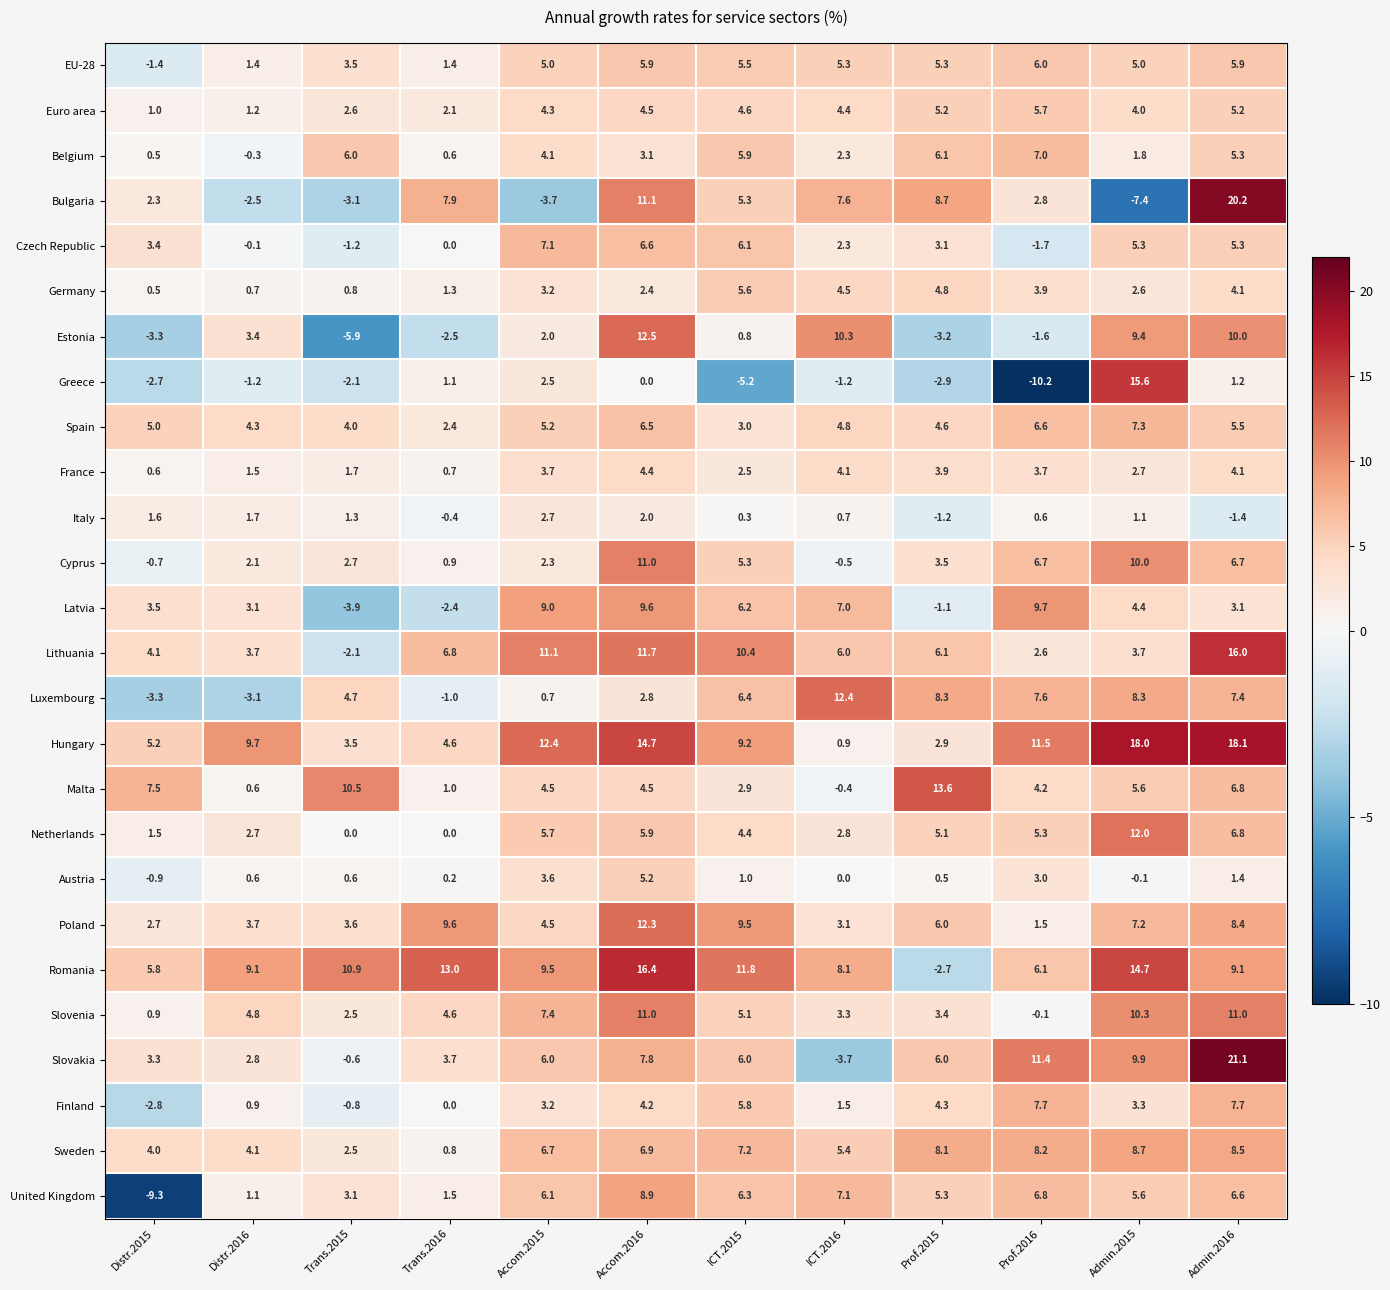

Which series changed the most between Distr.2016 and Trans.2015?

Malta